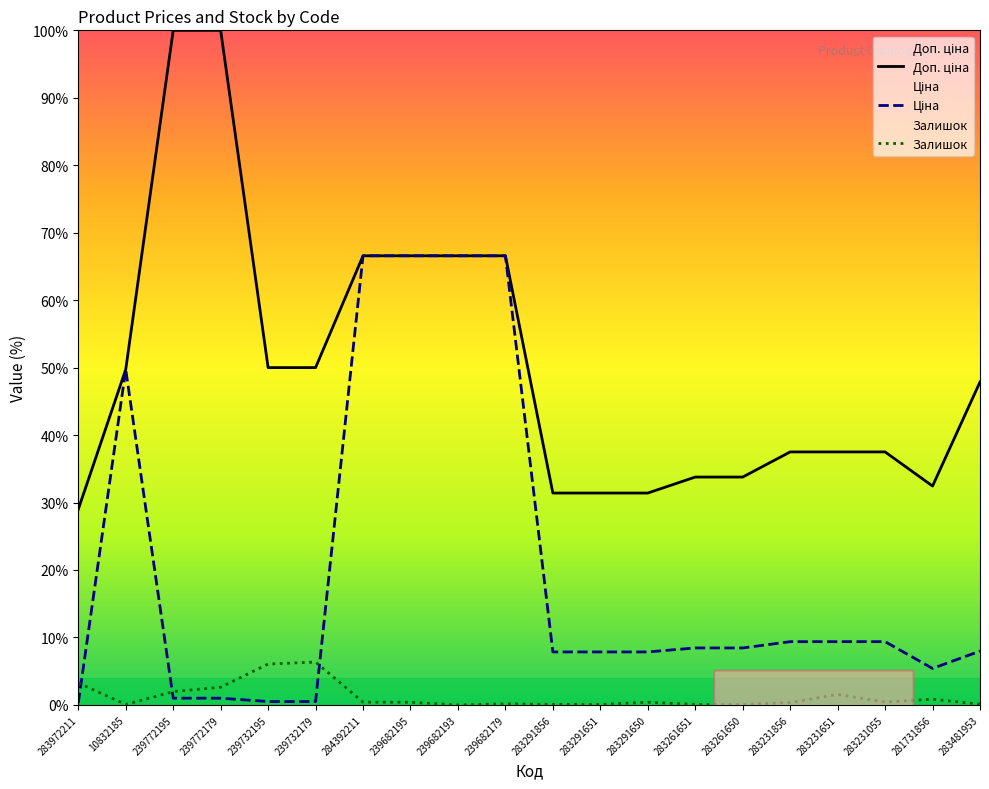

List the series in order of their peak value, highest first.

Доп. ціна, Ціна, Залишок